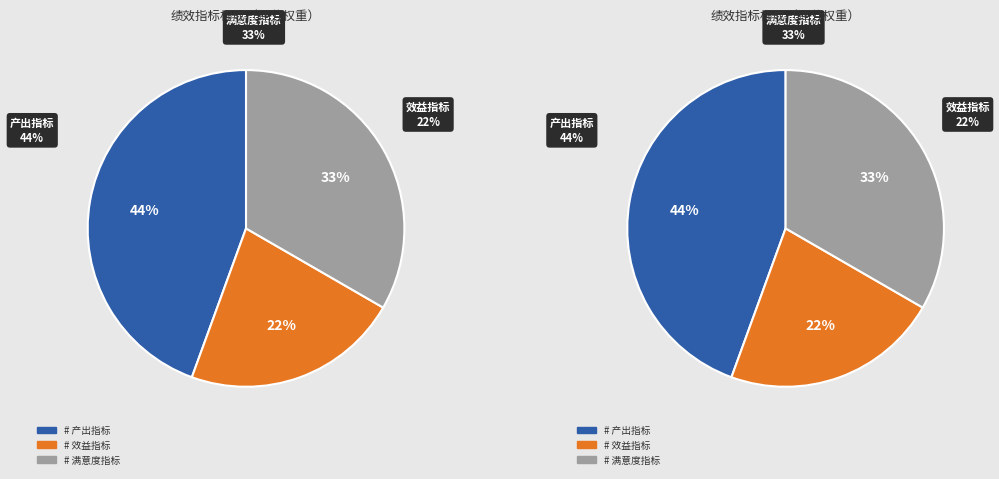

How many segments does this pie chart have?

6